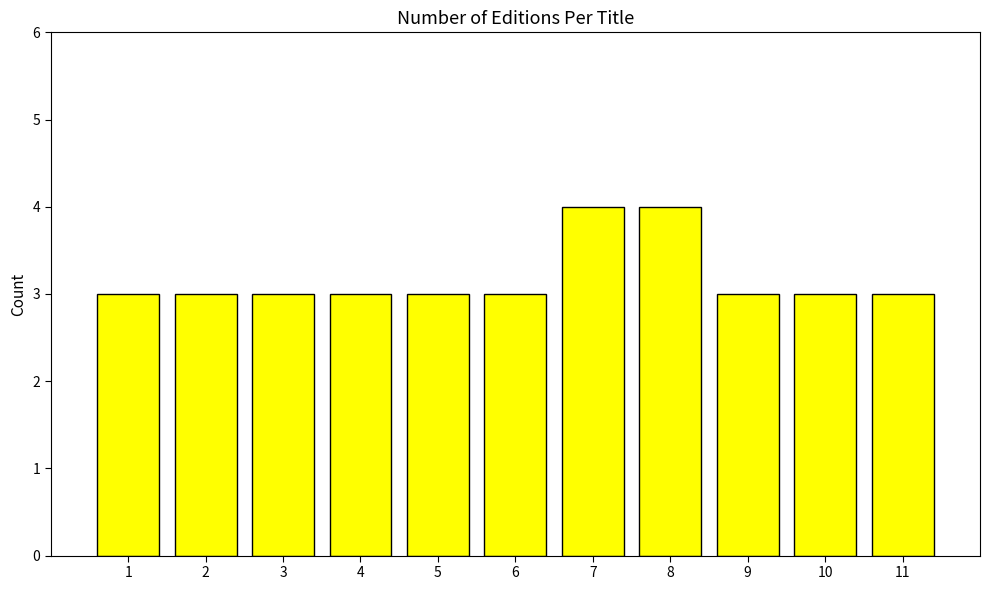

Approximately how many times larger is the value at 9 compared to 2?

1.0